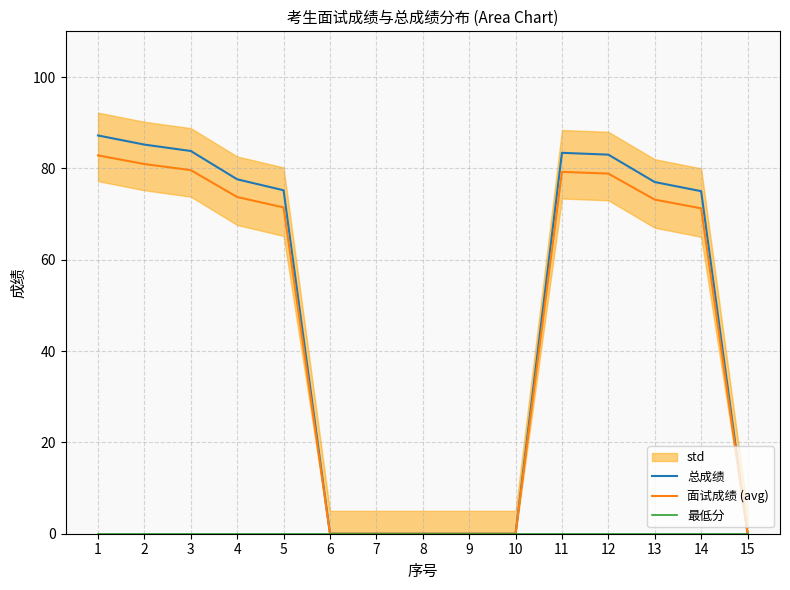

Which category has the lowest value in the 面试成绩 (avg) series?

6